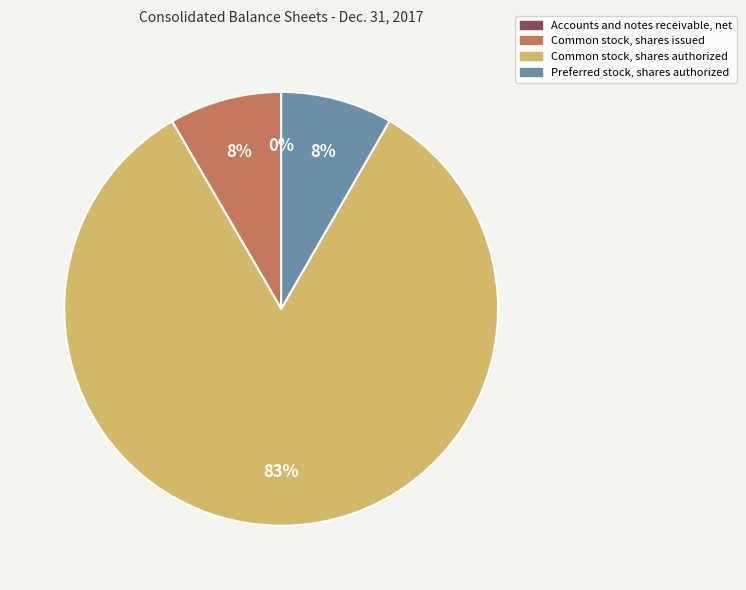

What is the largest slice in the pie chart?

Common stock, shares authorized